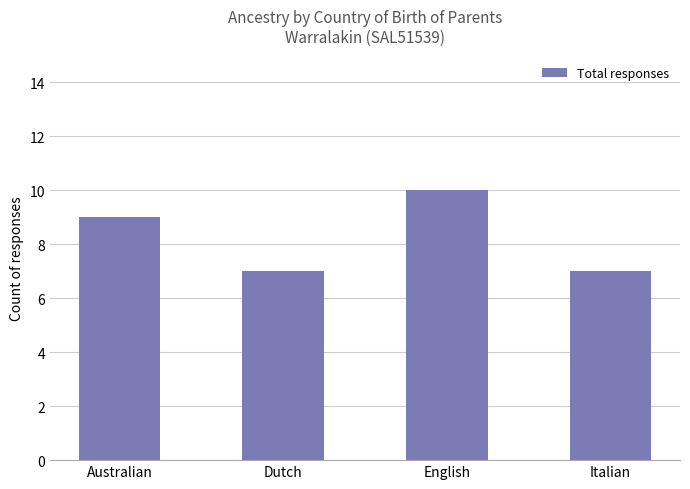

What is the difference between the maximum and minimum values?

3